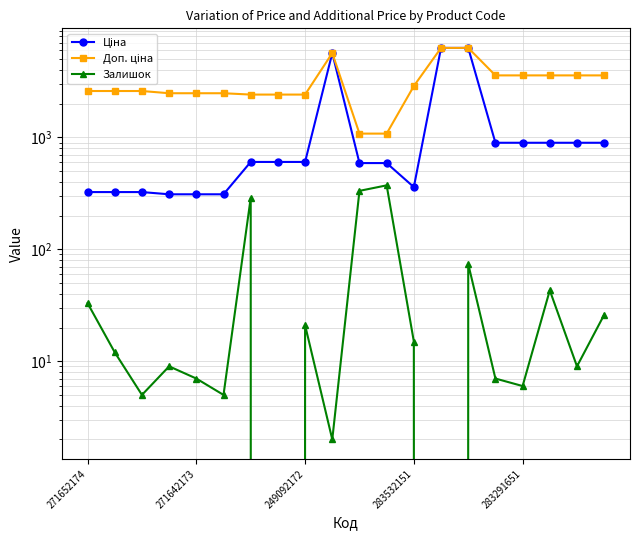

What are all the series names shown in the legend?

Ціна, Доп. ціна, Залишок